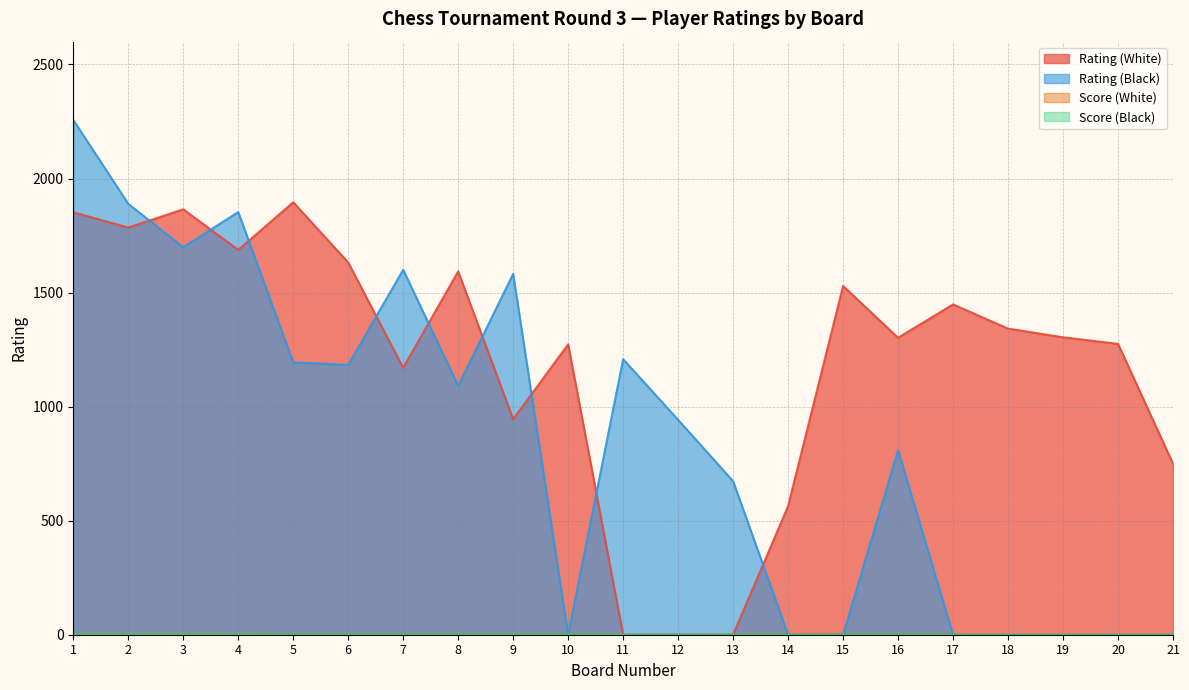

How many values in the Rating (Black) series exceed 942?

10